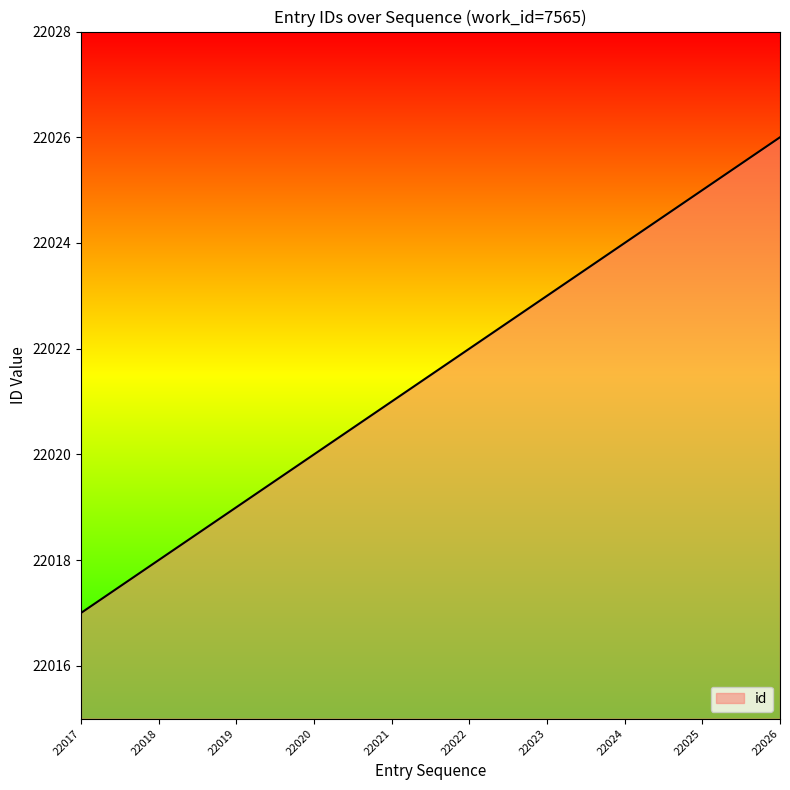

At which label is the value closest to 22021?

22021